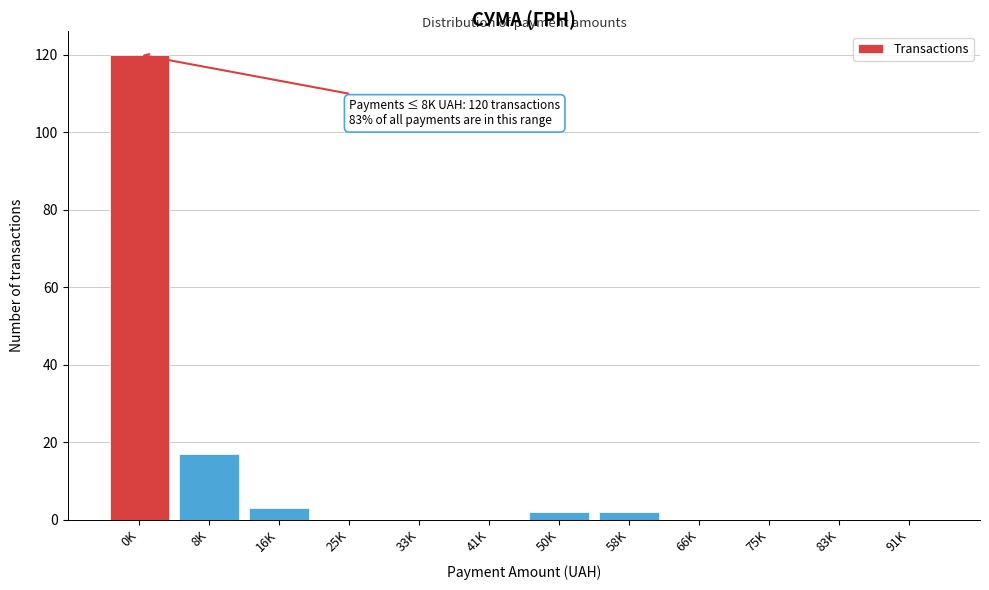

Reading right to left, extract all data points from this chart.

91K=0	83K=0	75K=0	66K=0	58K=2	50K=2	41K=0	33K=0	25K=0	16K=3	8K=17	0K=120